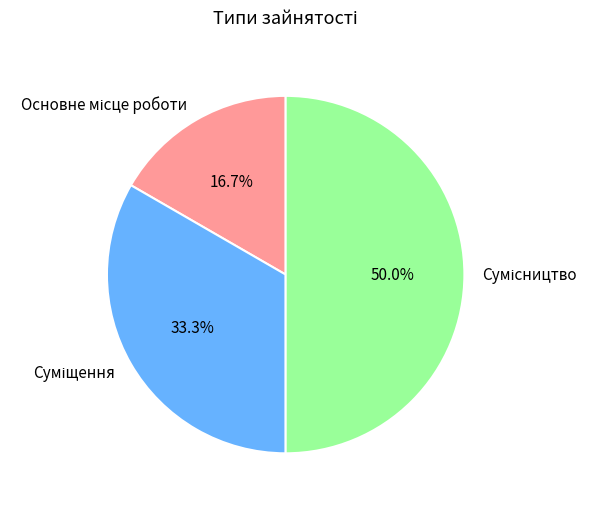

To the nearest percent, what portion does Суміщення represent?

33%